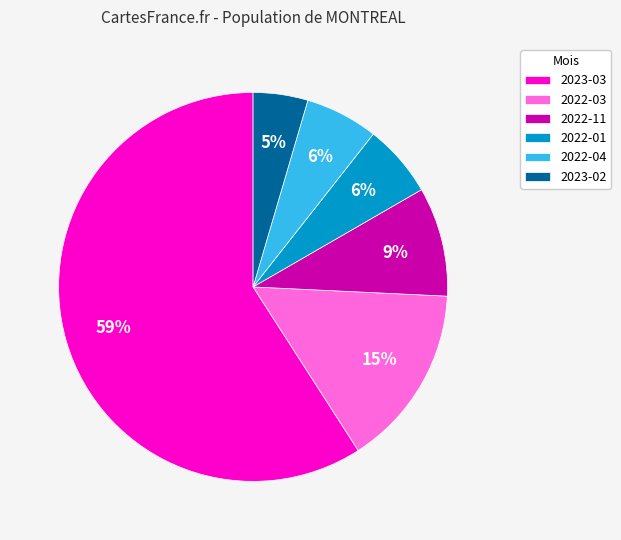

To the nearest percent, what percentage of the pie is 2022-04?

6%